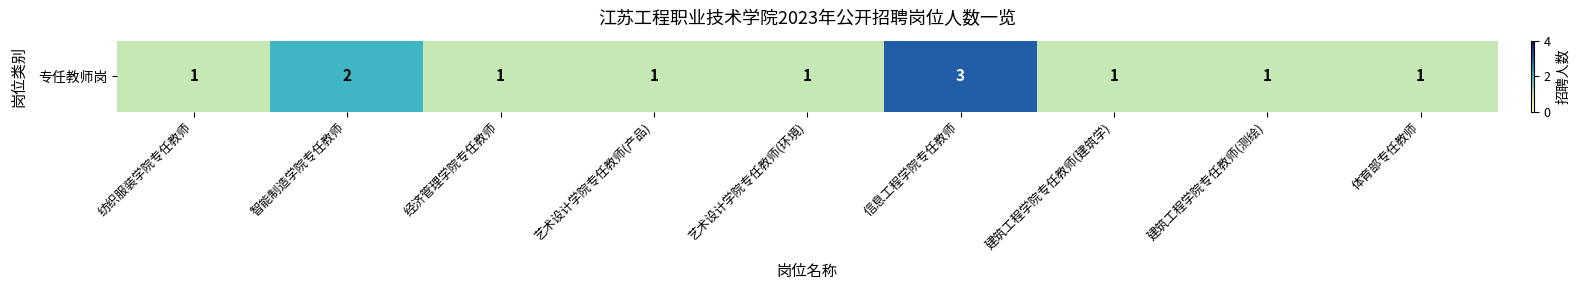

What is the greatest value displayed?

3